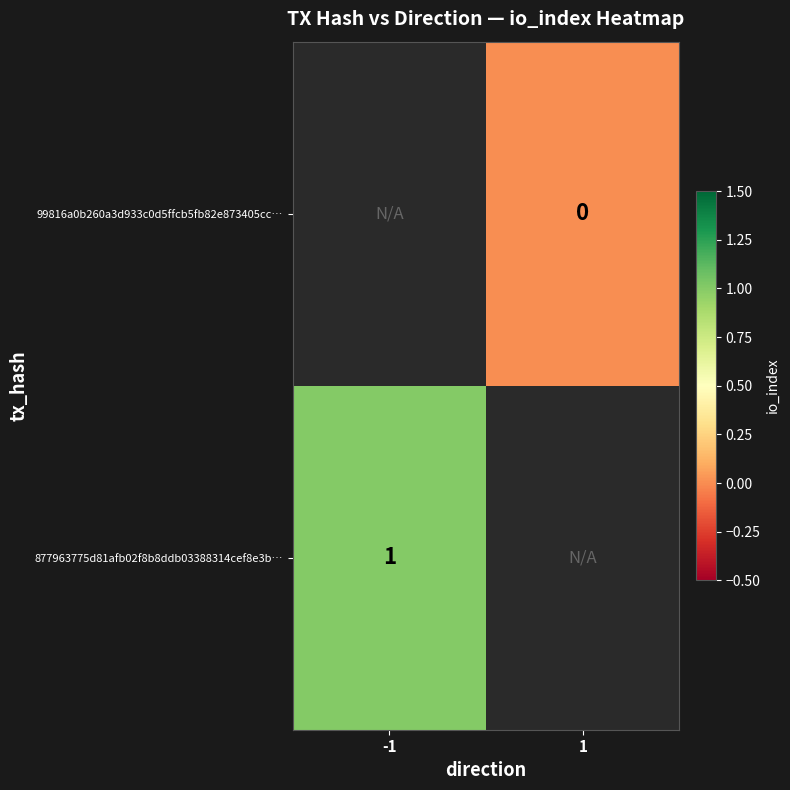

Is it true that 877963775d81afb02f8b8ddb03388314cef8e3b… equals 2 at -1?

False